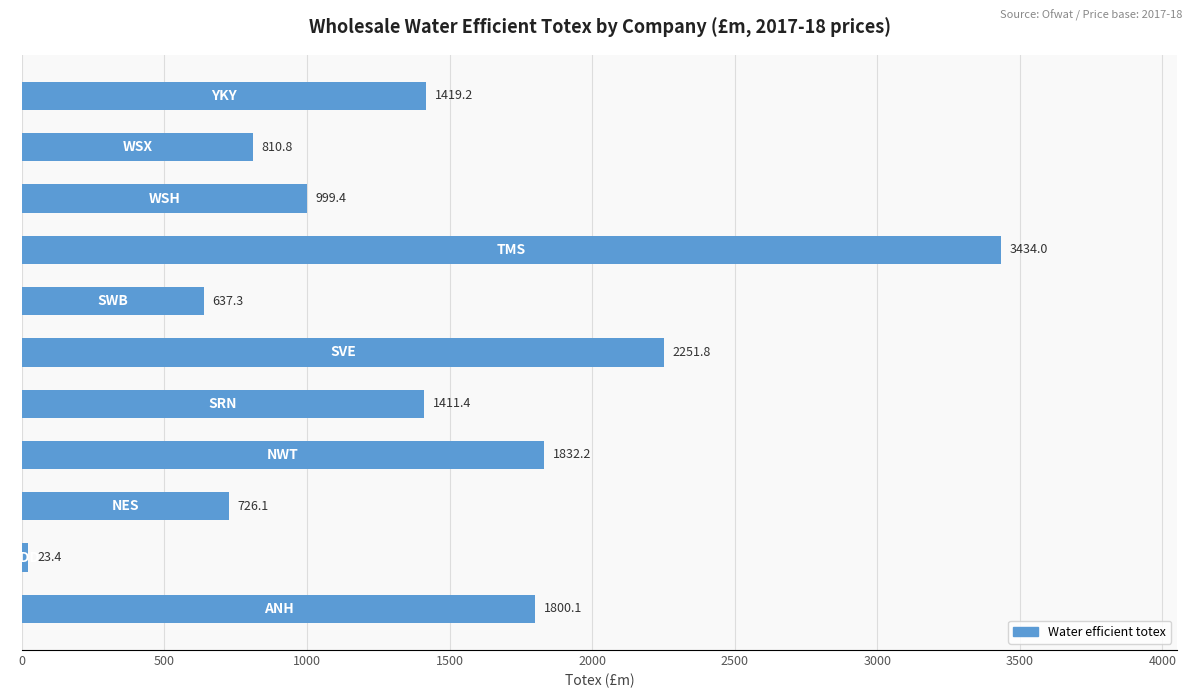

Reading bottom to top, transcribe all the data shown in this chart.

1800.1	23.4	726.1	1832.2	1411.4	2251.8	637.3	3434.0	999.4	810.8	1419.2